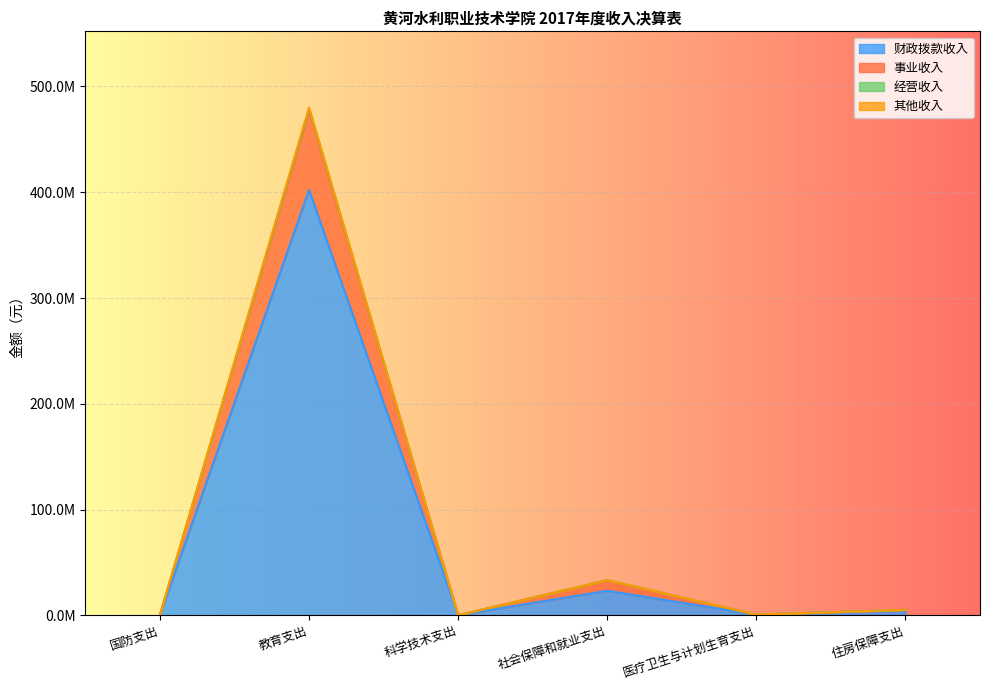

How many lines are shown in the chart?

4